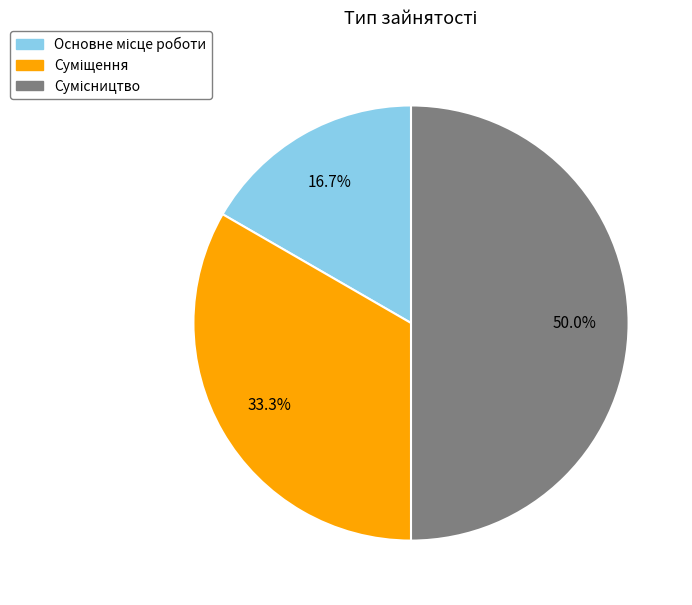

To the nearest percent, what is the combined percentage of Суміщення and Сумісництво?

83%